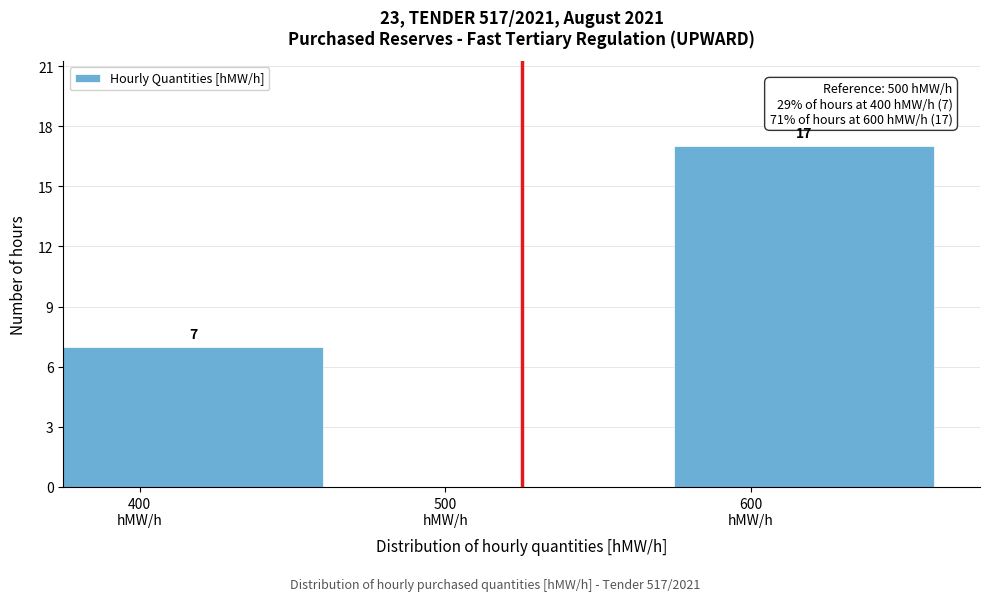

What is the sum of all values?

24